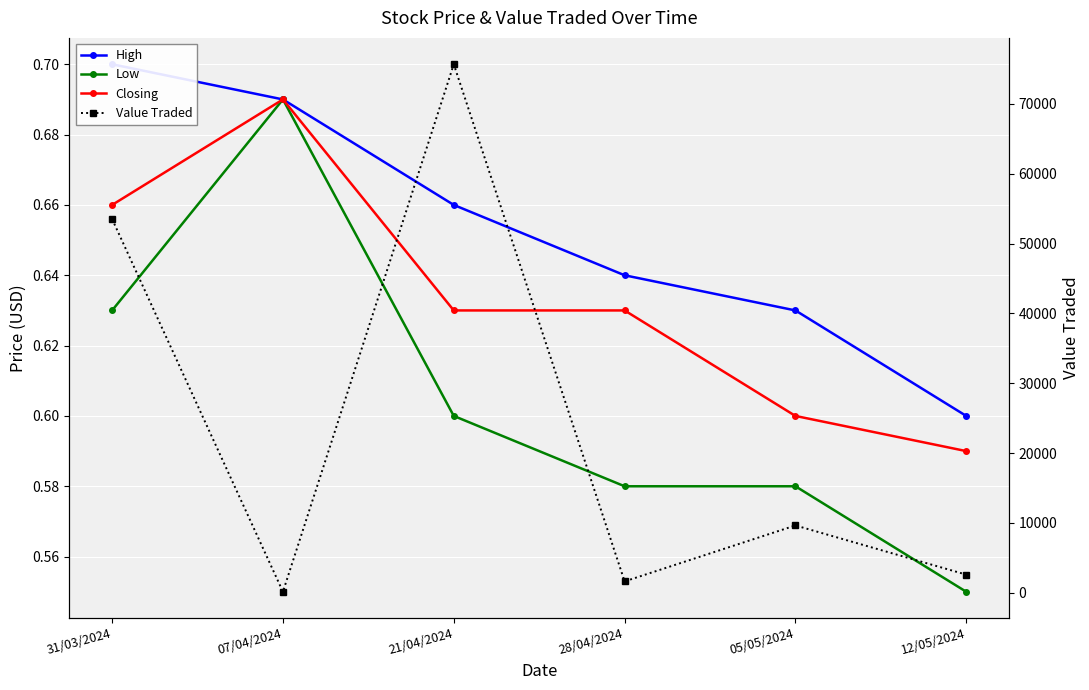

True or false: Low and High intersect in this chart.

False